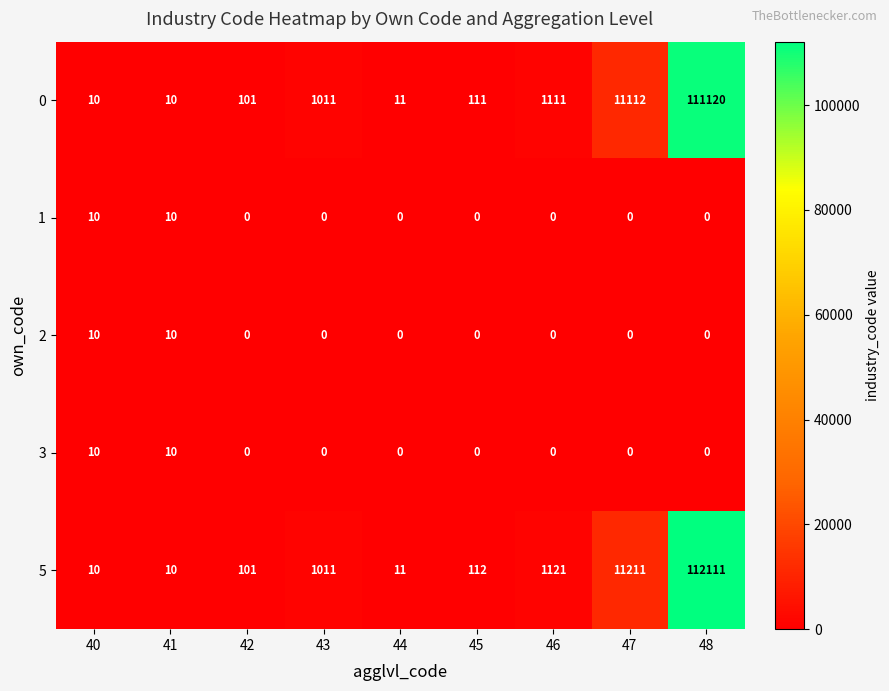

What is the spread (max minus min) of values at 43?

1011